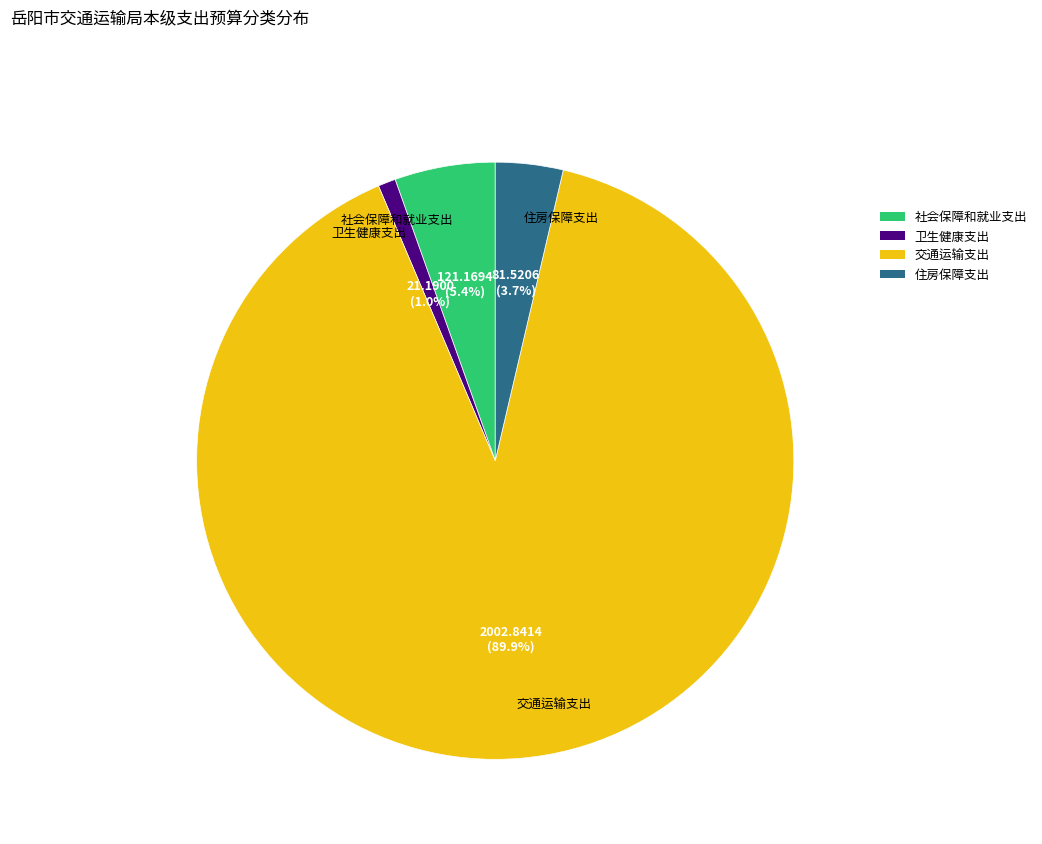

To the nearest percent, what is the difference between the 住房保障支出 and 卫生健康支出 slice percentages?

3%